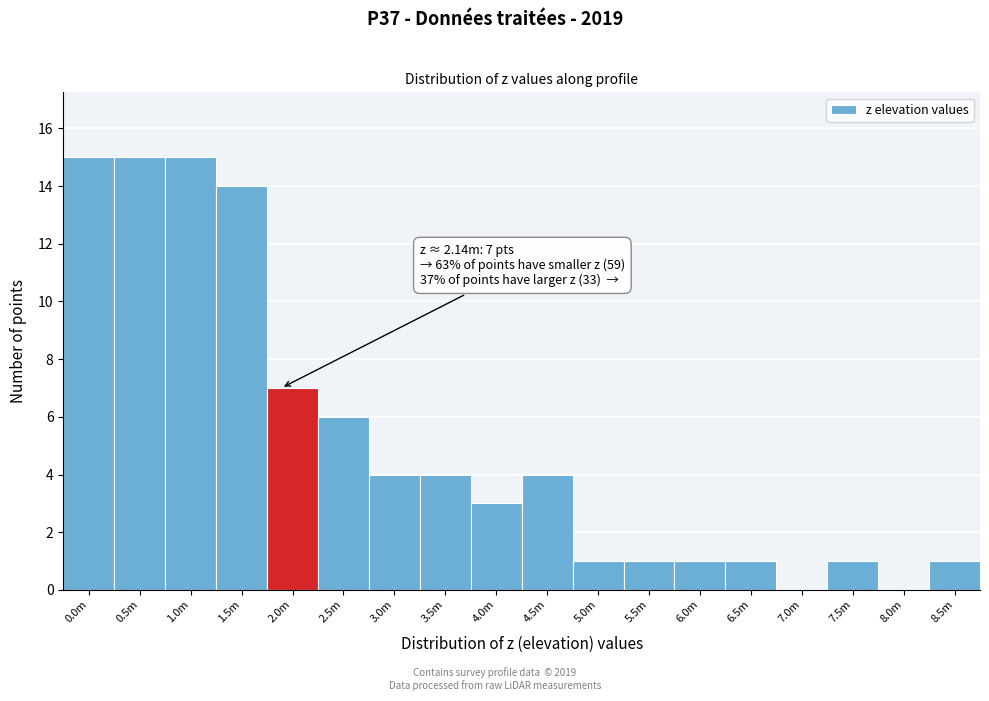

Reading left to right, extract all data points from this chart.

0.0m=15	0.5m=15	1.0m=15	1.5m=14	2.0m=7	2.5m=6	3.0m=4	3.5m=4	4.0m=3	4.5m=4	5.0m=1	5.5m=1	6.0m=1	6.5m=1	7.0m=0	7.5m=1	8.0m=0	8.5m=1